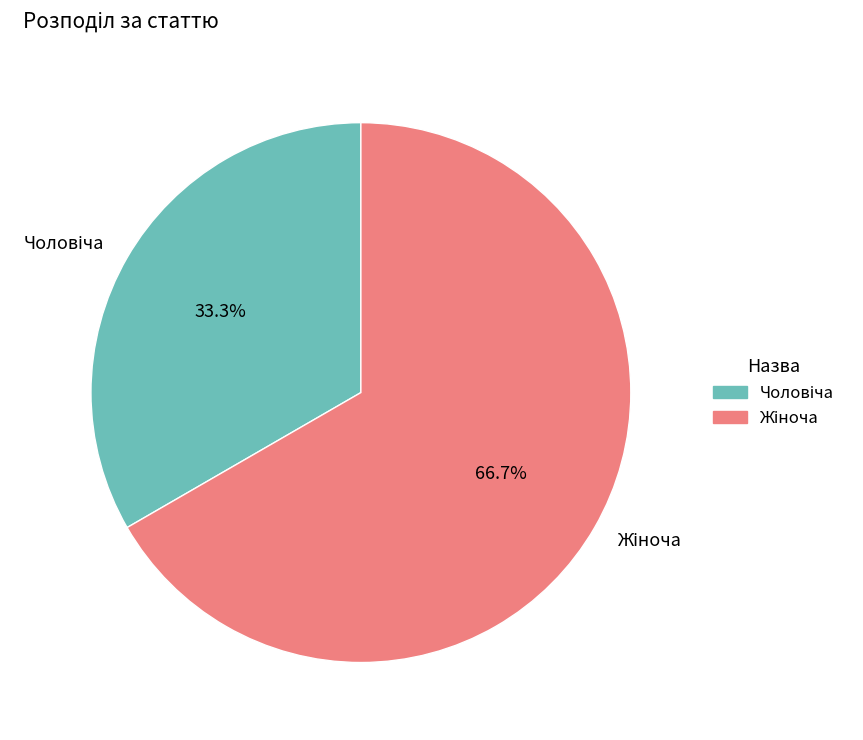

Does any single category account for the majority?

Yes